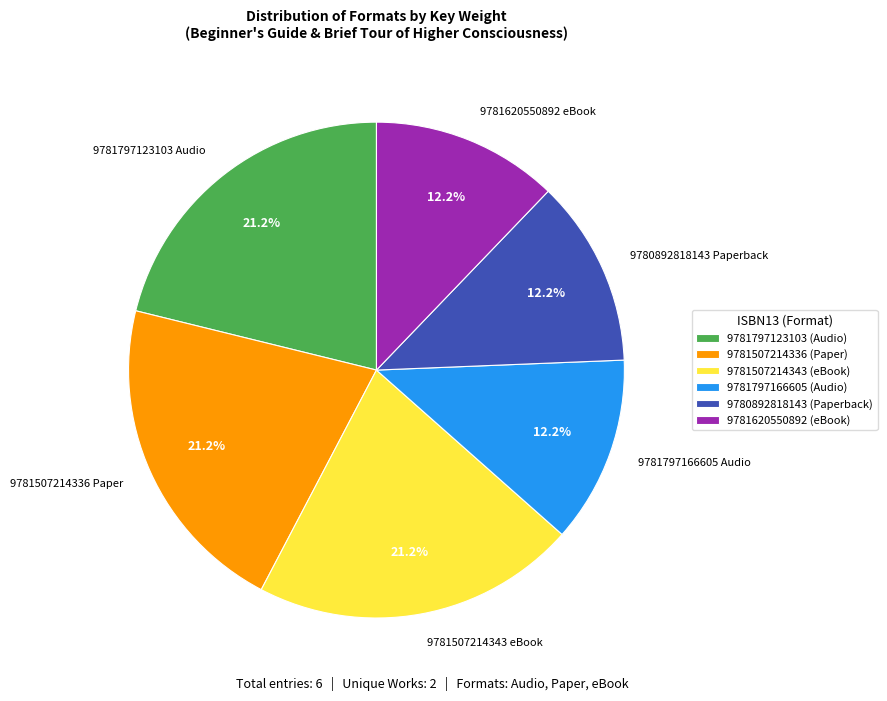

Combined, do 9781797123103 Audio and 9781507214343 eBook account for over 50%?

No